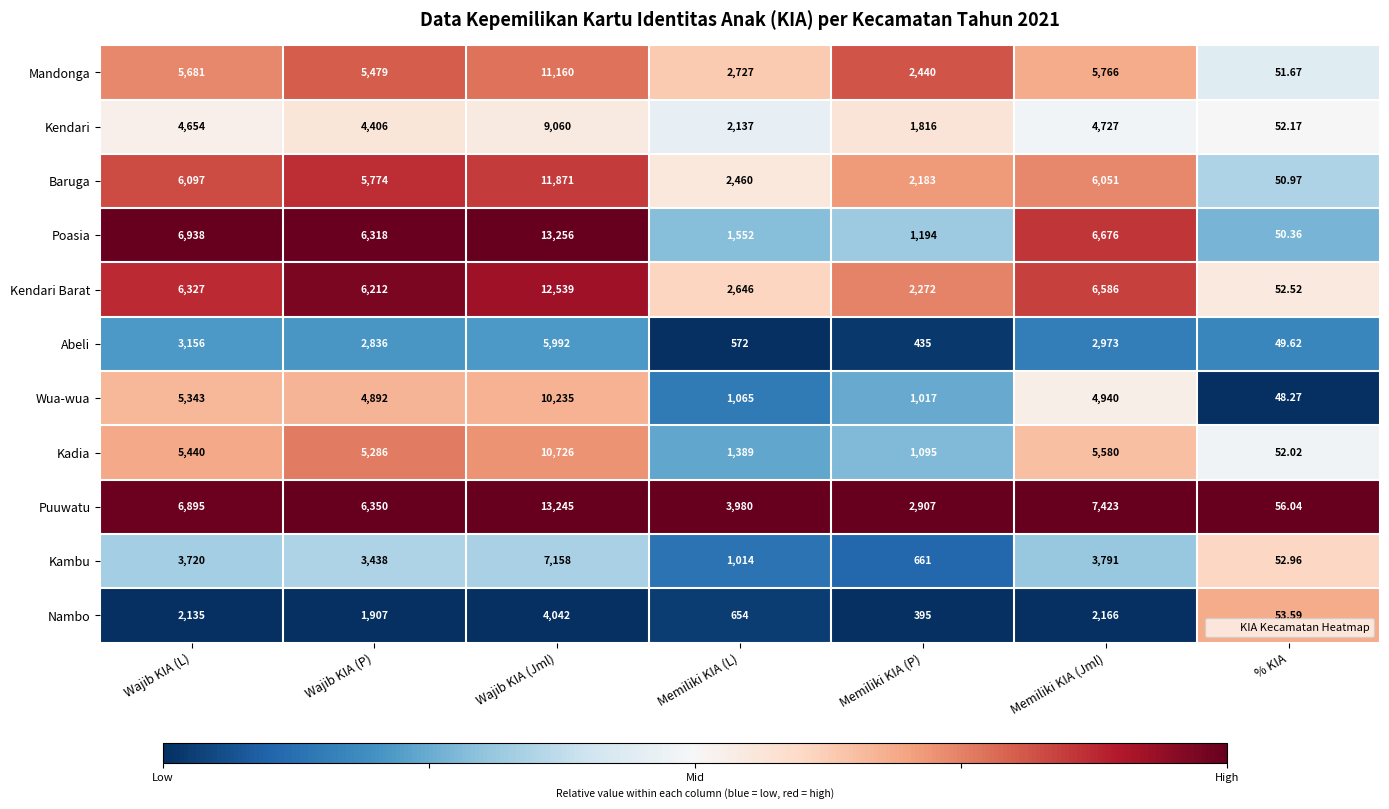

At which category does the chart reach its minimum across all series?

% KIA